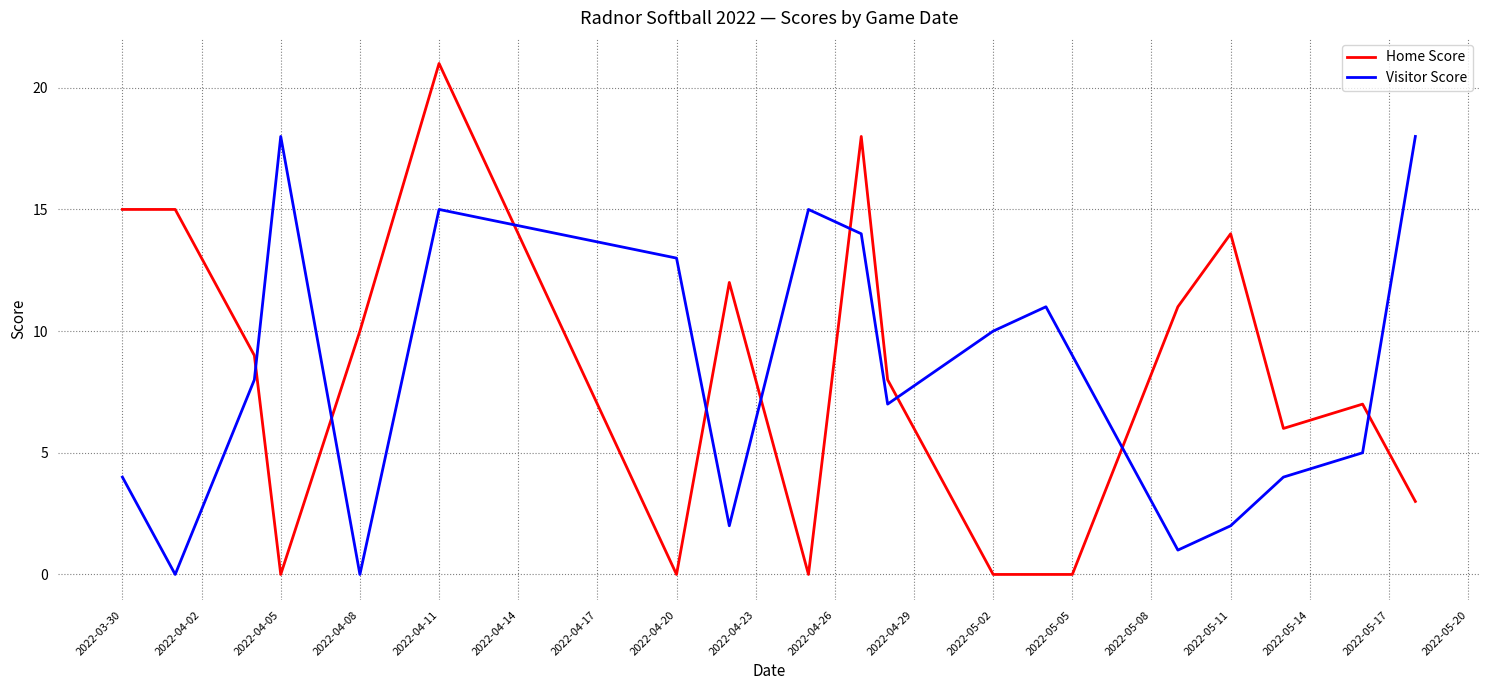

Which series has the widest spread of values?

Home Score